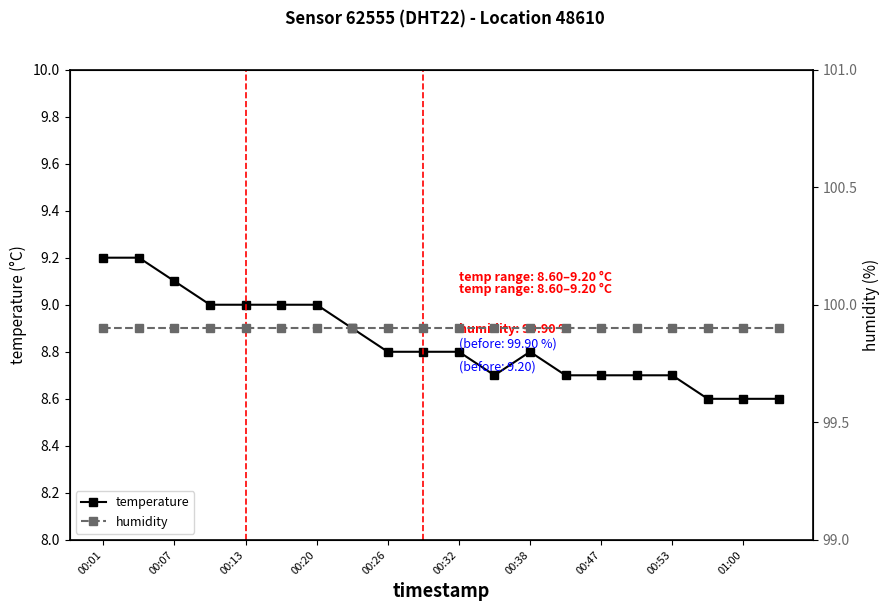

True or false: temperature and humidity intersect in this chart.

False